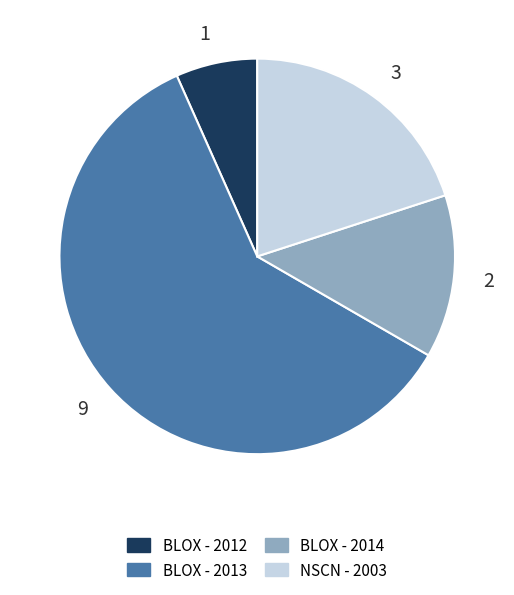

Rank the categories by value from highest to lowest.

9, 3, 2, 1